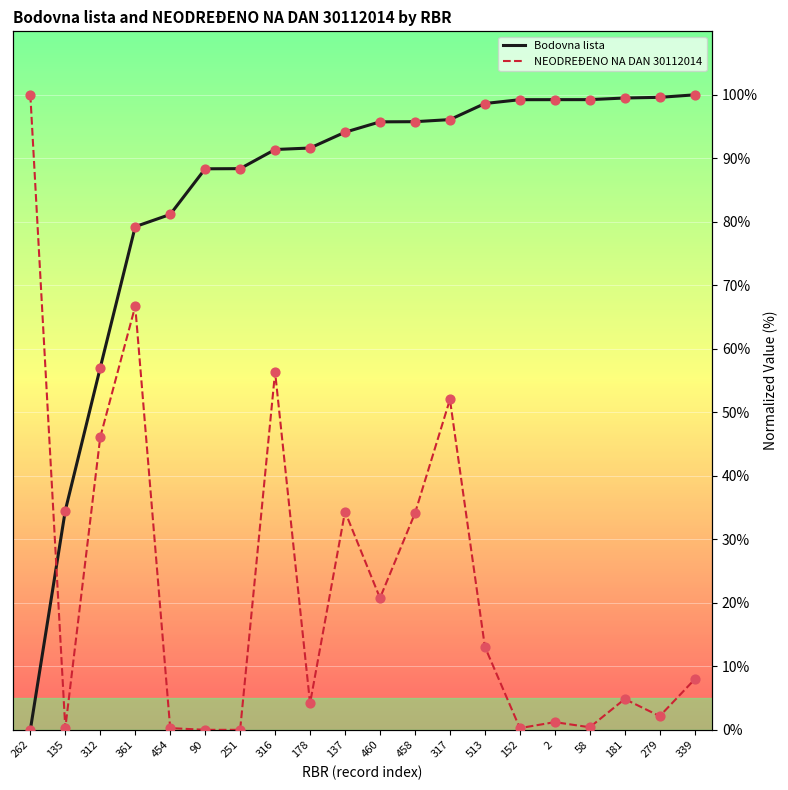

What are all the series names shown in the legend?

Bodovna lista, NEODREĐENO NA DAN 30112014